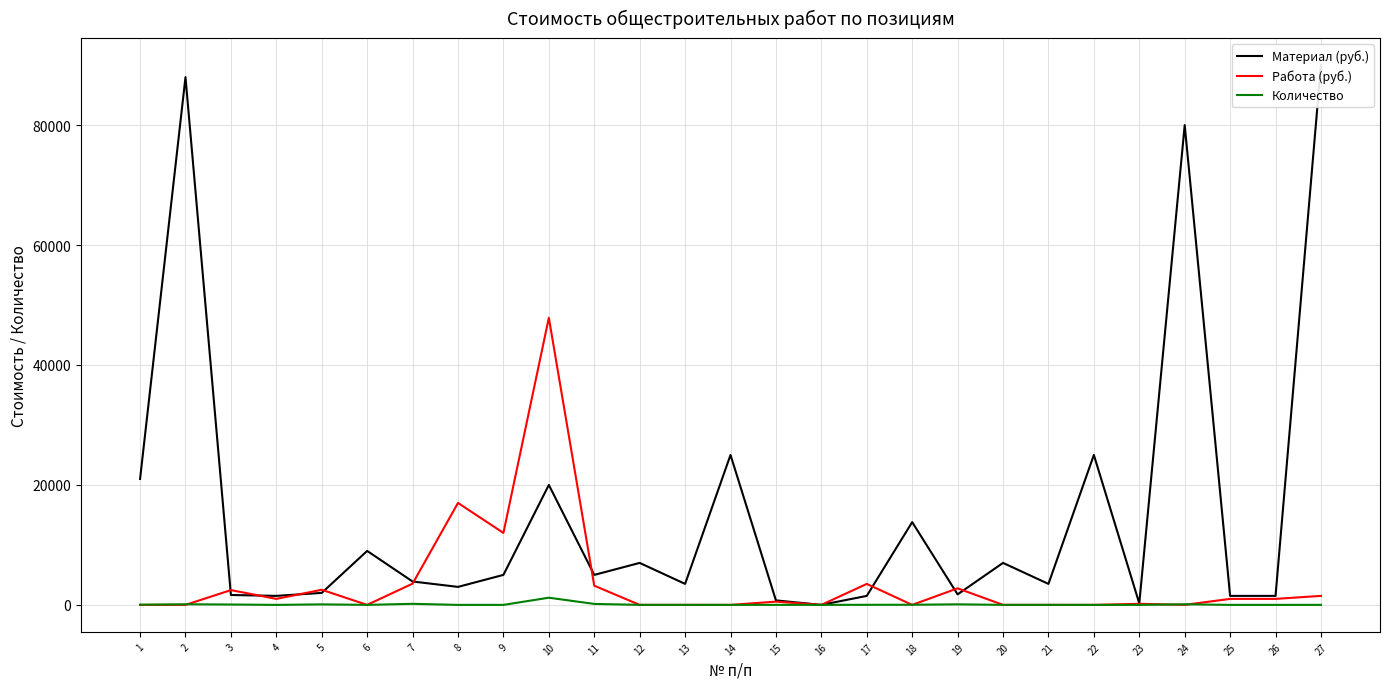

The Количество series shows 501.5 at 26. True or false?

False